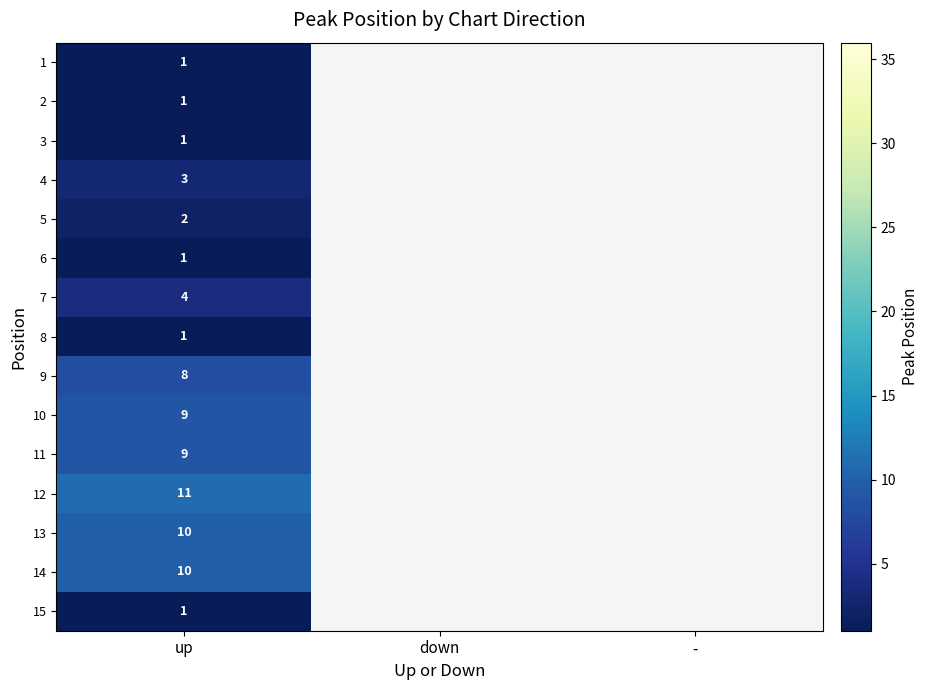

Which label corresponds to the smallest value in the chart?

up